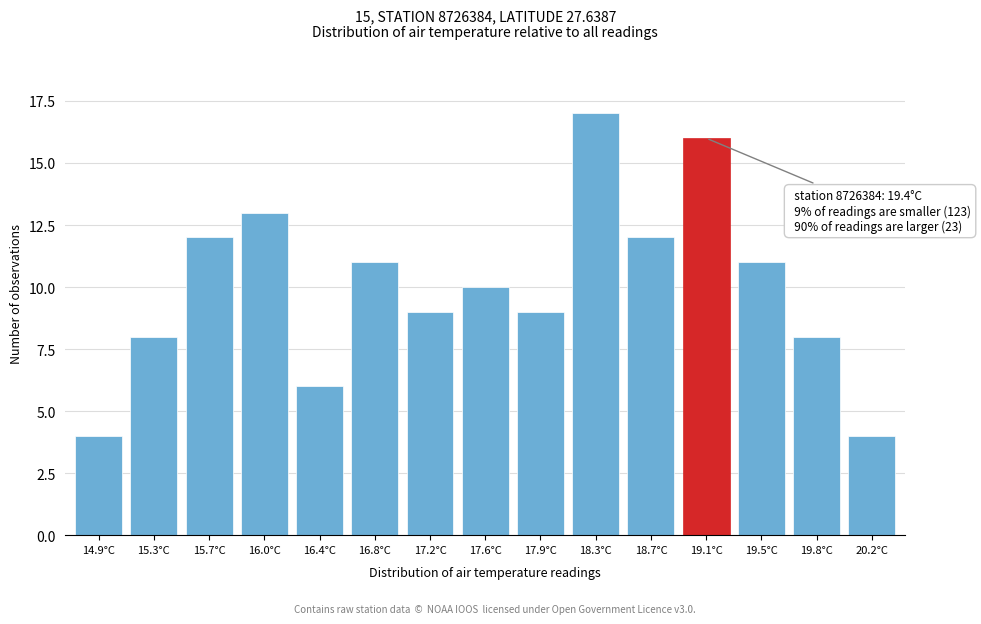

Reading left to right, transcribe all the data shown in this chart.

14.9°C=4	15.3°C=8	15.7°C=12	16.0°C=13	16.4°C=6	16.8°C=11	17.2°C=9	17.6°C=10	17.9°C=9	18.3°C=17	18.7°C=12	19.1°C=16	19.5°C=11	19.8°C=8	20.2°C=4